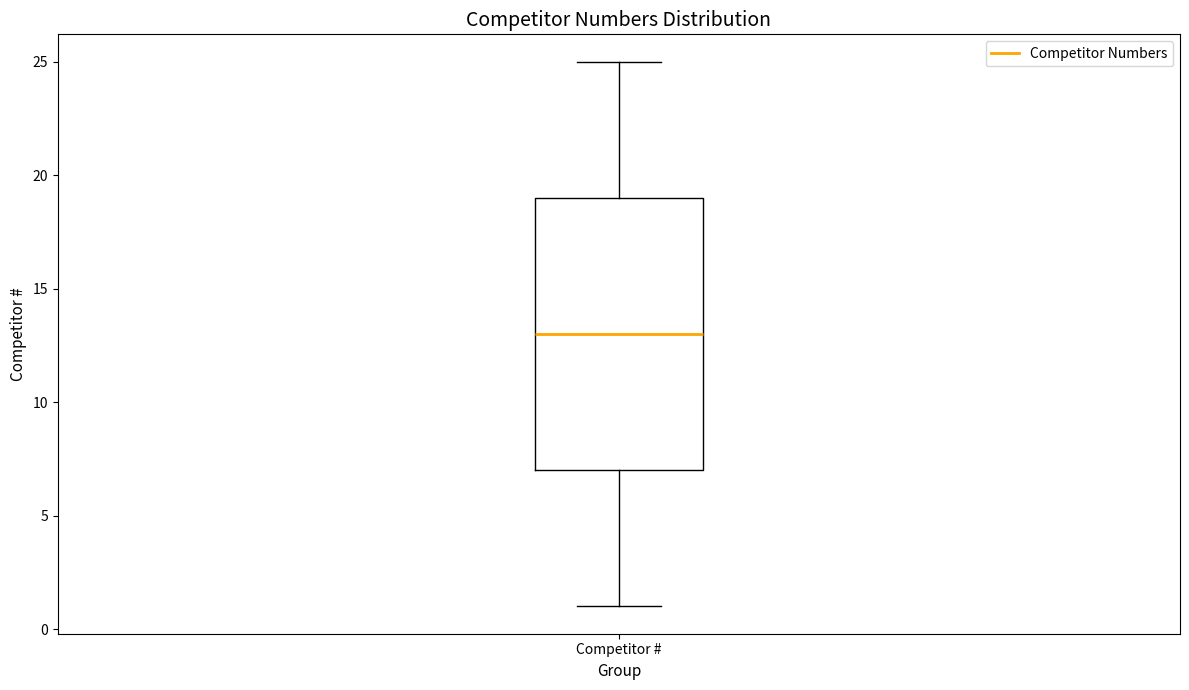

Where does the upper whisker of the box for Competitor # end on the y-axis? The values are not printed on the chart, so give them approximately, as read against the axis.

25